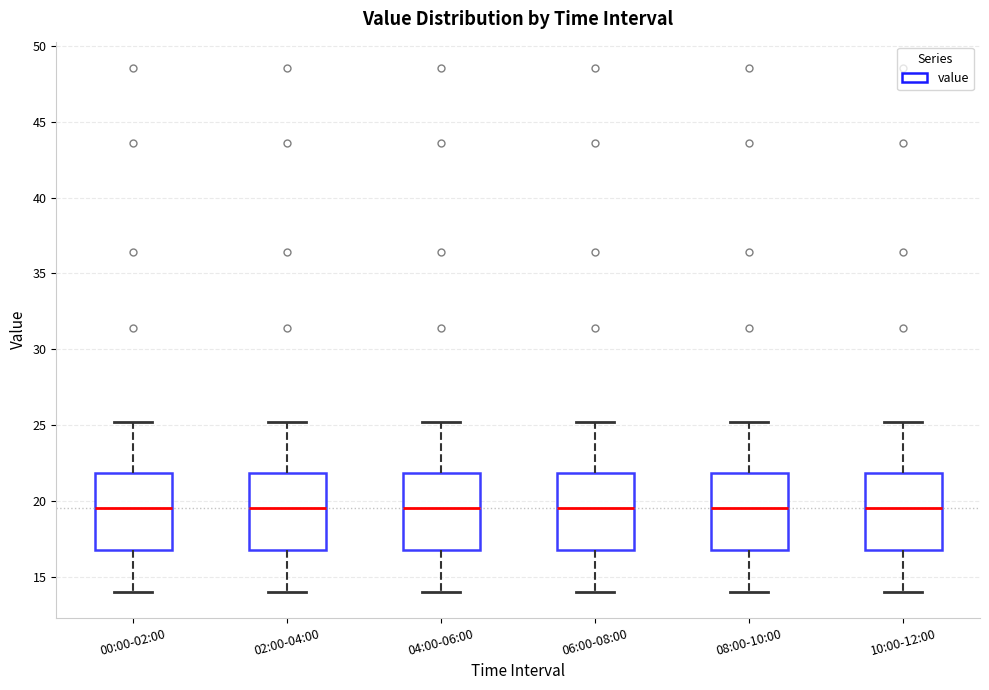

Where does the median line of the box for 10:00-12:00 sit on the y-axis? The values are not printed on the chart, so give them approximately, as read against the axis.

19.5